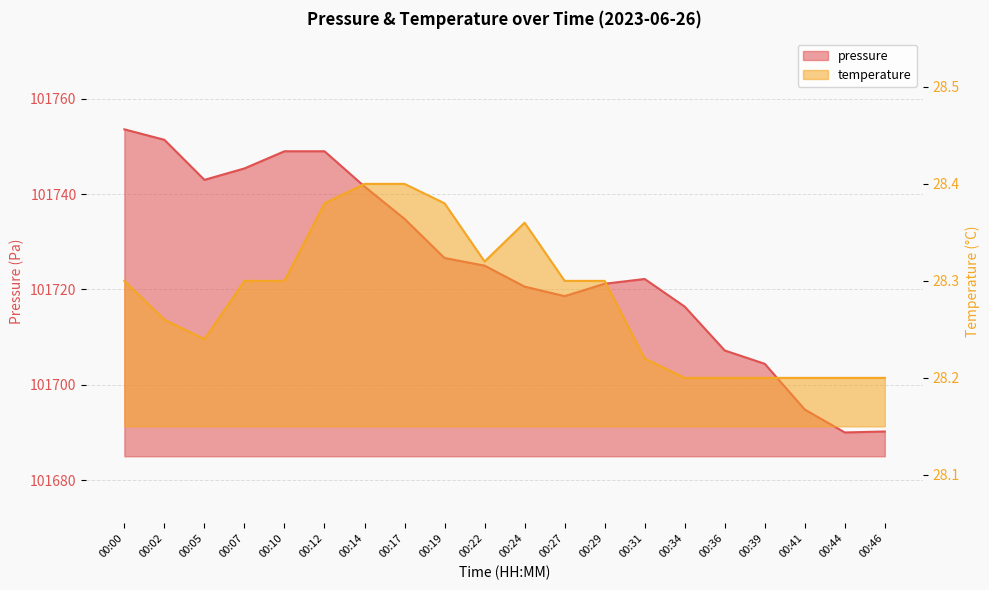

What is the difference between the maximum and second lowest values in the temperature series?

0.2